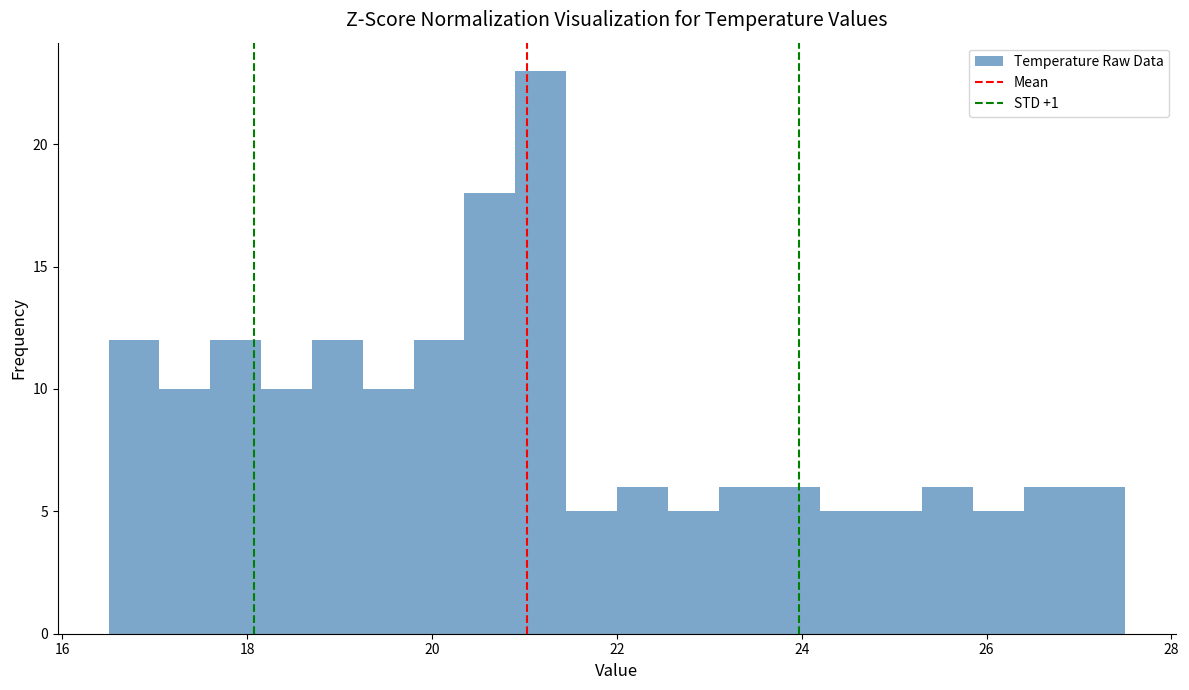

Read against the x-axis, roughly where is the centre of the tallest bar?

21.2